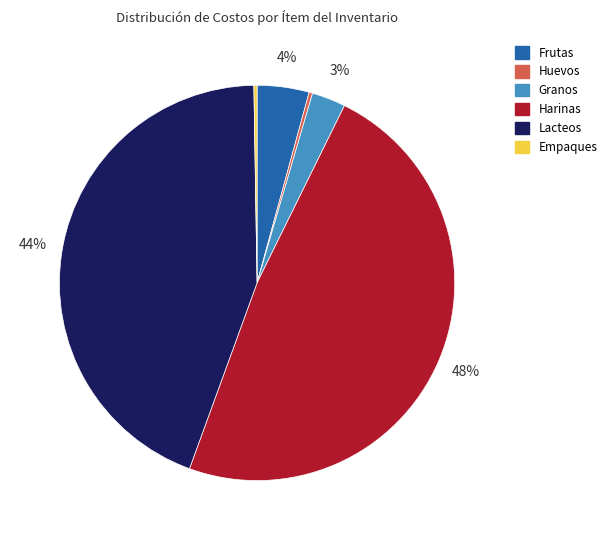

Which slice is the largest?

Harinas